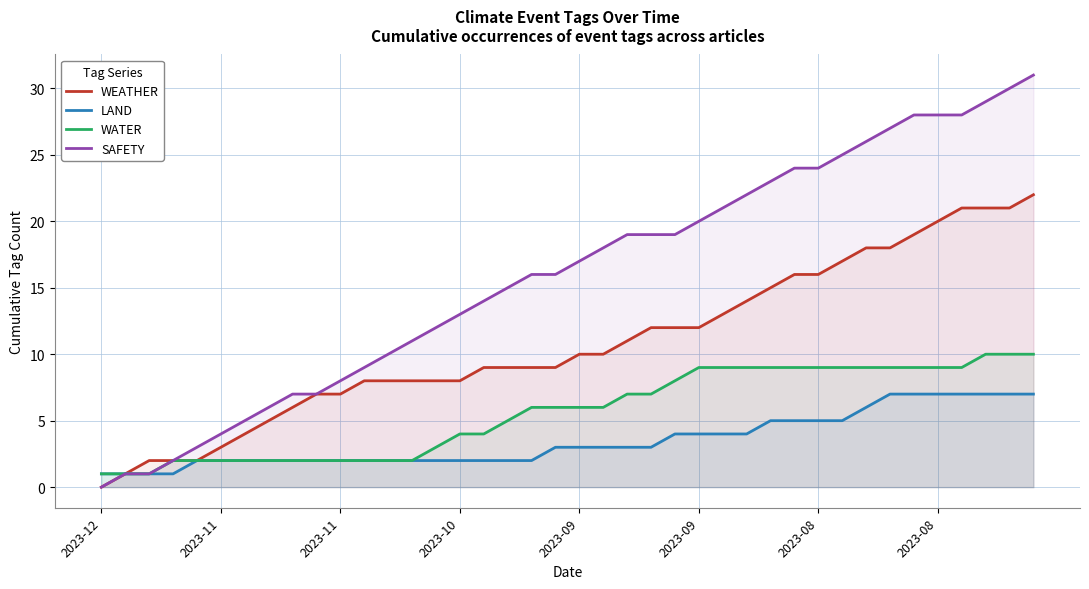

Reading left to right, transcribe all the data shown in this chart.

WEATHER: 0	1	2	2	2	3	4	5	6	7	7	8	8	8	8	8	9	9	9	9	10	10	11	12	12	12	13	14	15	16	16	17	18	18	19	20	21	21	21	22
LAND: 1	1	1	1	2	2	2	2	2	2	2	2	2	2	2	2	2	2	2	3	3	3	3	3	4	4	4	4	5	5	5	5	6	7	7	7	7	7	7	7
WATER: 1	1	1	2	2	2	2	2	2	2	2	2	2	2	3	4	4	5	6	6	6	6	7	7	8	9	9	9	9	9	9	9	9	9	9	9	9	10	10	10
SAFETY: 0	1	1	2	3	4	5	6	7	7	8	9	10	11	12	13	14	15	16	16	17	18	19	19	19	20	21	22	23	24	24	25	26	27	28	28	28	29	30	31